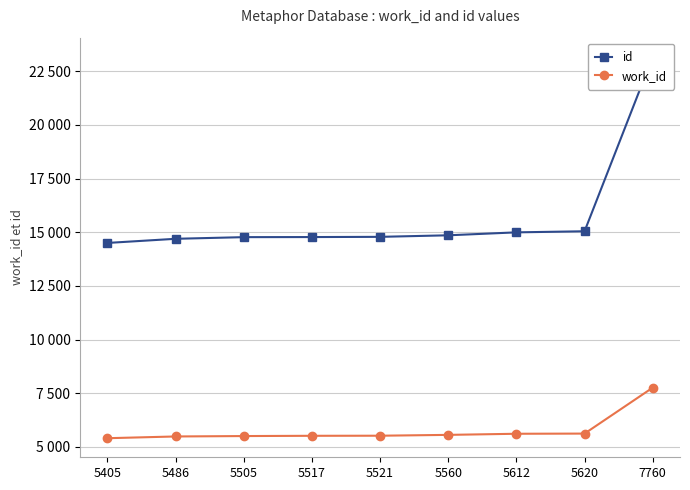

Which label corresponds to the largest value in the chart?

7760